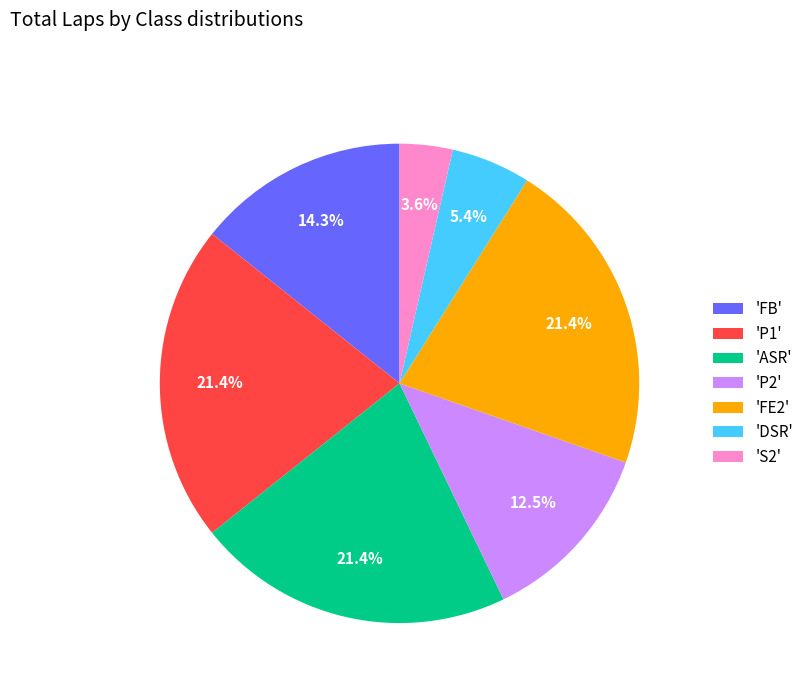

What is the total percentage of 'FB' and 'FE2'?

35.7%